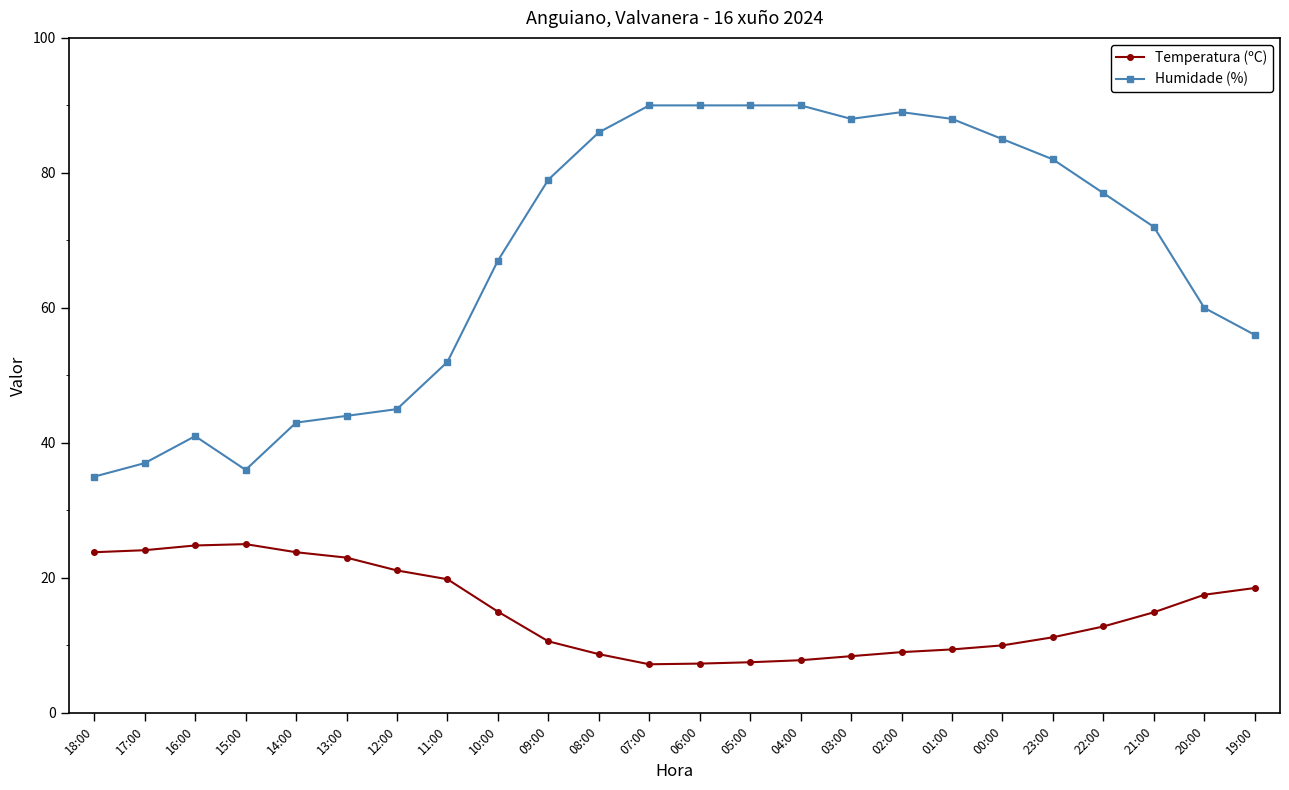

What value does the Humidade (%) series have at 03:00?

88.0